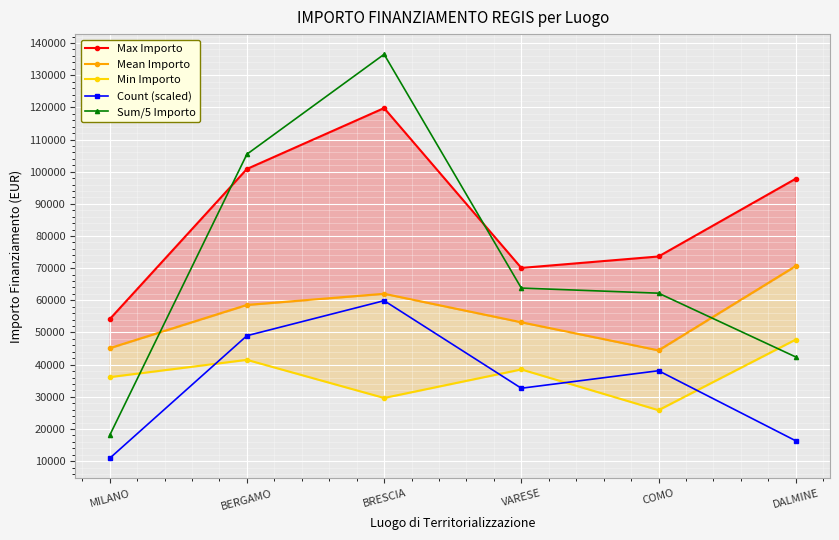

Reading left to right, transcribe all the data shown in this chart.

Max Importo: 54144.9	100847.1	119783.4	70077.9	73636.1	97812.0
Mean Importo: 45134.3	58575.1	62045.7	53178.4	44448.1	70666.7
Min Importo: 36123.8	41496.0	29640.7	38513.5	25842.4	47794.5
Count (scaled): 10889.4	49002.3	59891.7	32668.2	38112.9	16334.1
Sum/5 Importo: 18053.7	105435.1	136500.5	63814.0	62227.4	42400.0